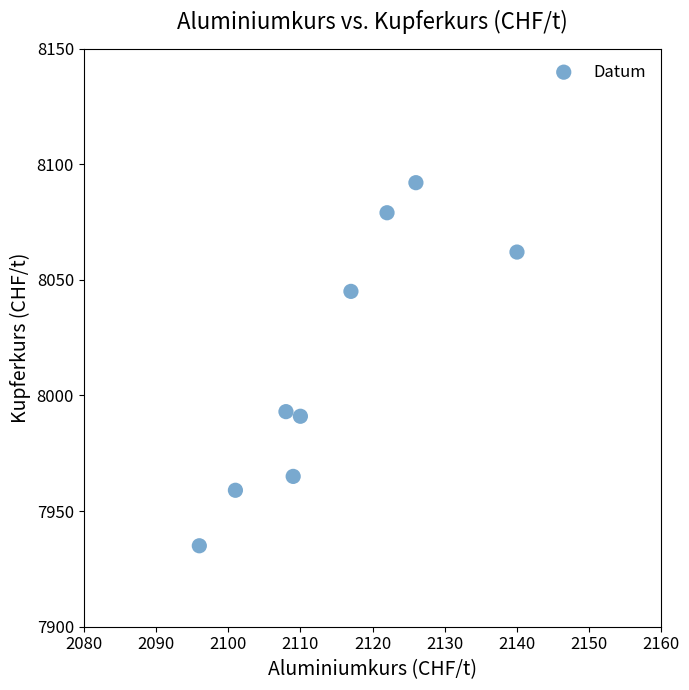

What is the average X value?

2114